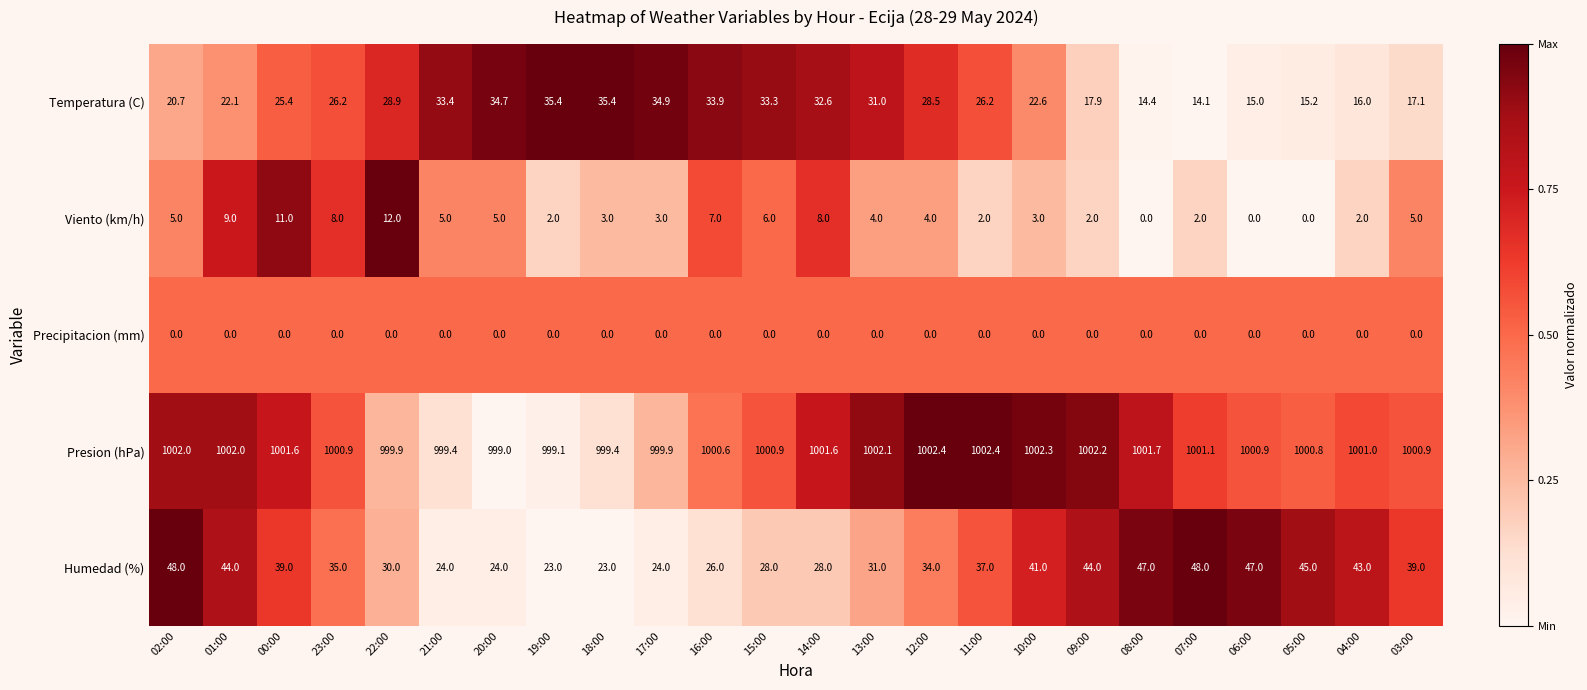

What is the difference between the Presion (hPa) values at 16:00 and 02:00?

1.4